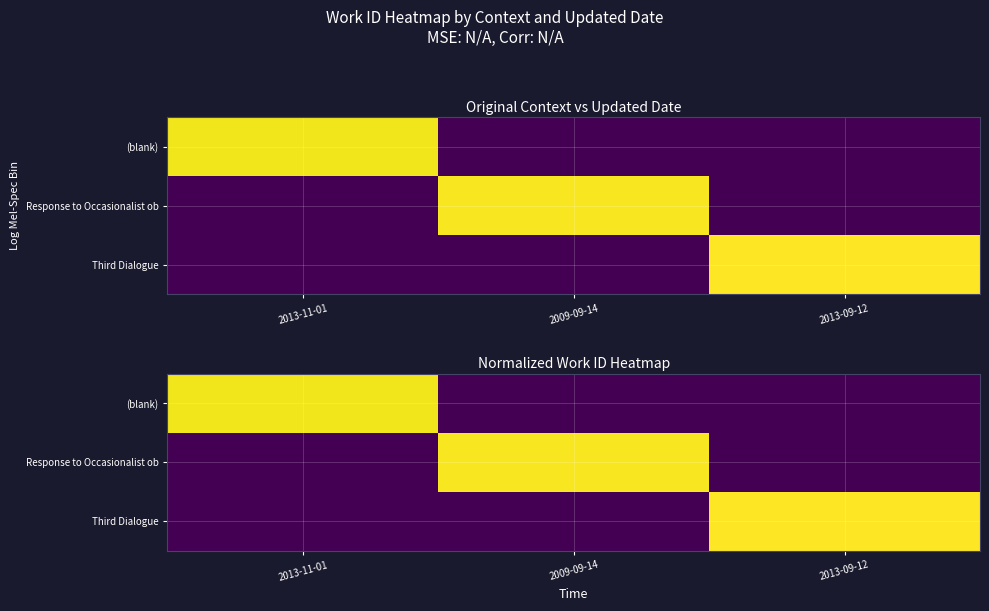

The (blank) series shows 0.0 at 2009-09-14. True or false?

True